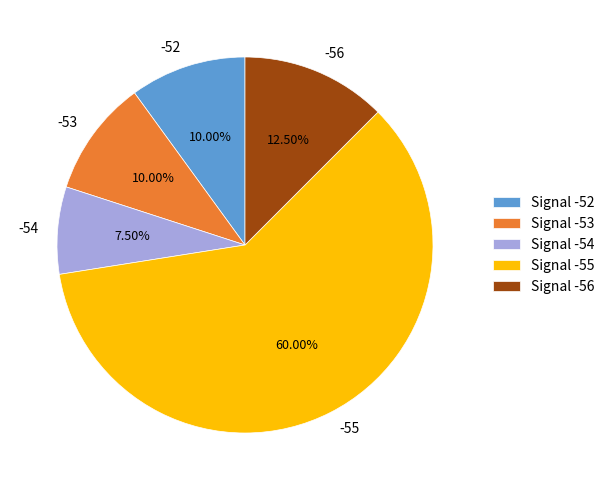

Between -54 and -56, which is larger?

-56